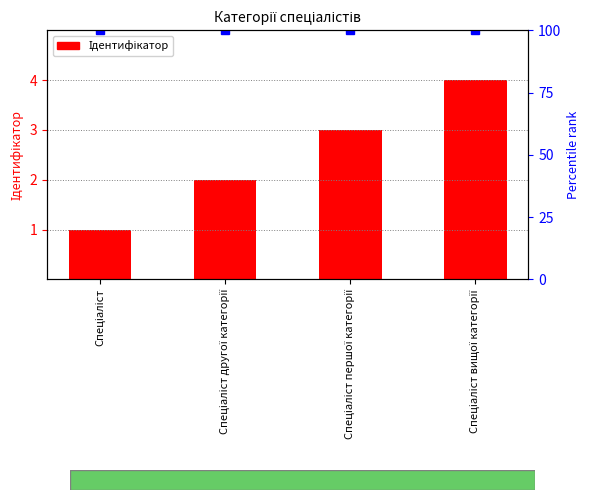

What is the difference between the values at Спеціаліст другої категорії and Спеціаліст першої категорії?

1